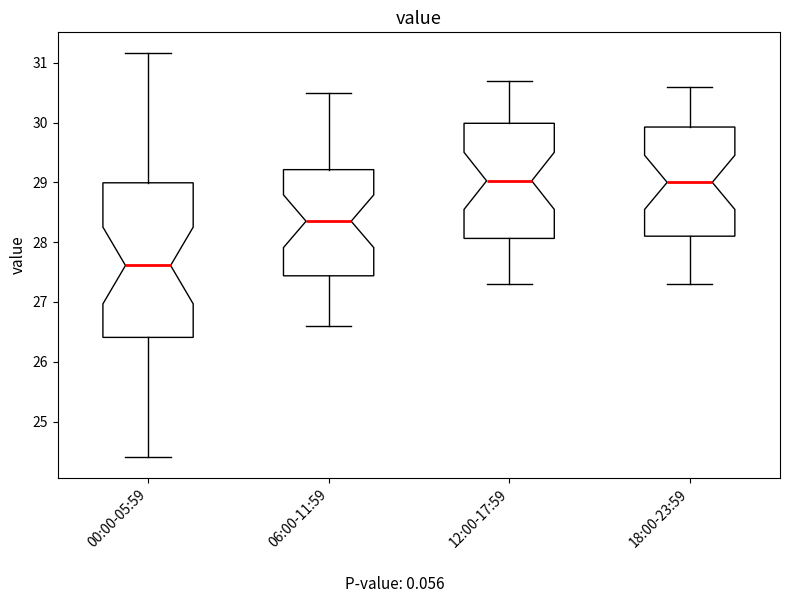

Reading left to right, read every box against the y-axis: the position of its median line, the range the box covers, and the ends of its whiskers. The values are not printed on the chart, so give them approximately, as read against the axis.

00:00-05:59: median 27.6, box 26.4 to 29.0, whiskers 24.4 to 31.2
06:00-11:59: median 28.4, box 27.4 to 29.2, whiskers 26.6 to 30.5
12:00-17:59: median 29.0, box 28.1 to 30.0, whiskers 27.3 to 30.7
18:00-23:59: median 29.0, box 28.1 to 29.9, whiskers 27.3 to 30.6